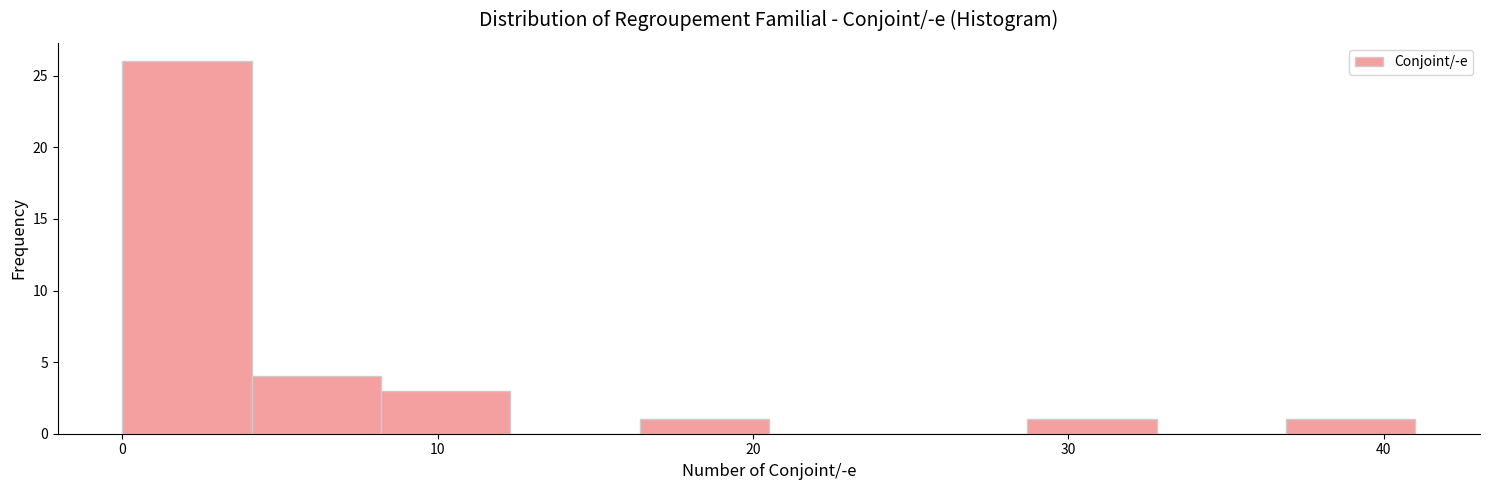

Reading left to right, list every bar in this chart as the range it spans on the x-axis followed by its height. Neither the bar edges nor the heights are printed on the chart, so give them approximately, as read against the axes.

0.0 to 4.1: 26
4.1 to 8.2: 4
8.2 to 12.3: 3
12.3 to 16.4: 0
16.4 to 20.5: 1
20.5 to 24.6: 0
24.6 to 28.7: 0
28.7 to 32.8: 1
32.8 to 36.9: 0
36.9 to 41.0: 1